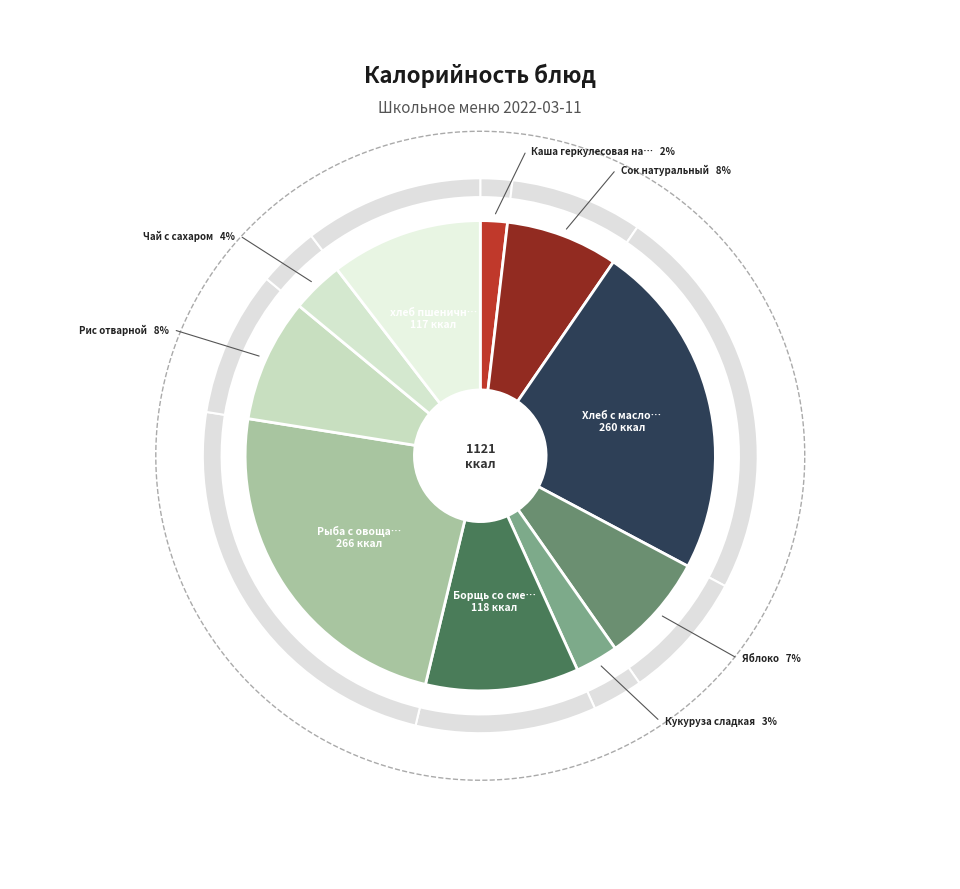

Combined, do Борщь со сметаной and хлеб пшеничный account for over 50%?

No